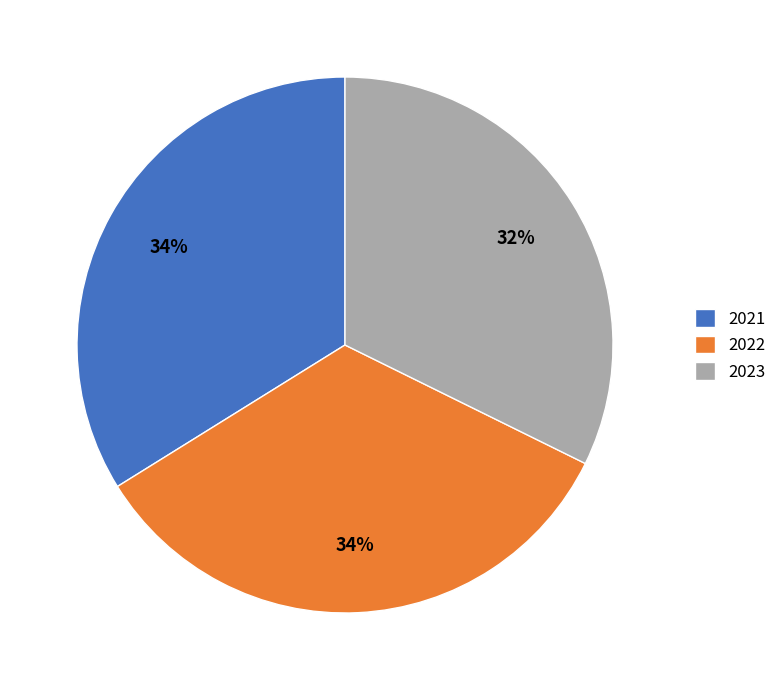

To the nearest percent, what portion does 2023 represent?

32%